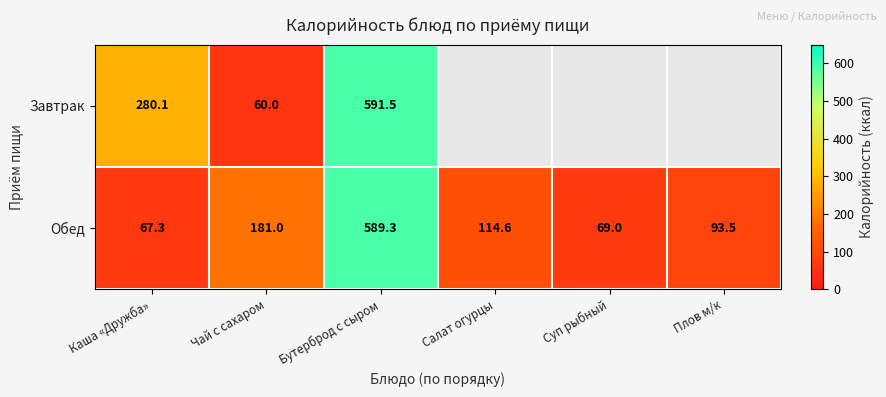

At which label does Обед first exceed 114?

Чай с сахаром